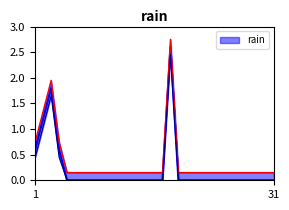

How many interior local peaks (higher than both neighbors) does the data have?

2